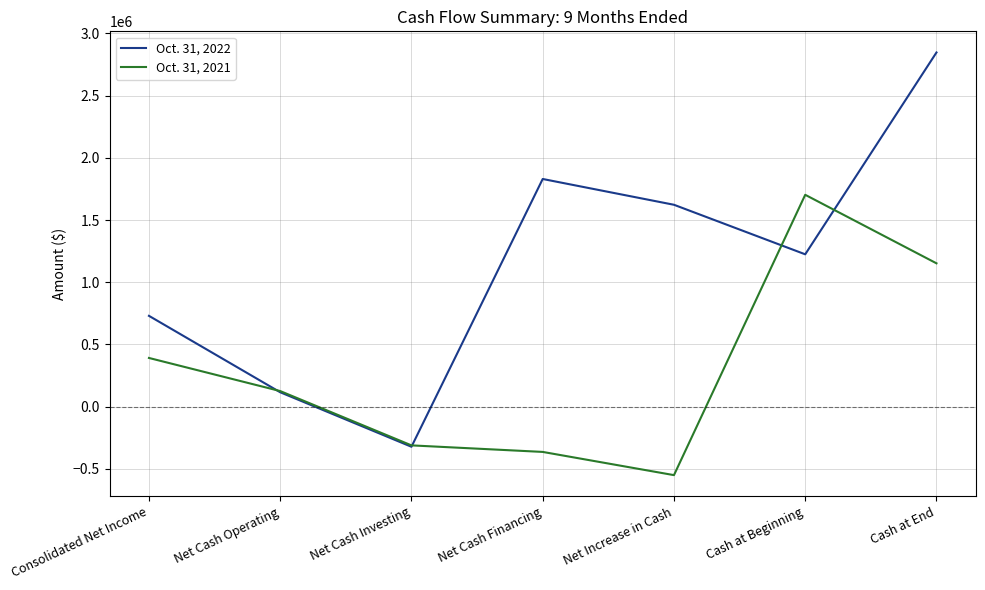

True or false: Oct. 31, 2022 has a value of -322740 at Net Cash Investing.

True